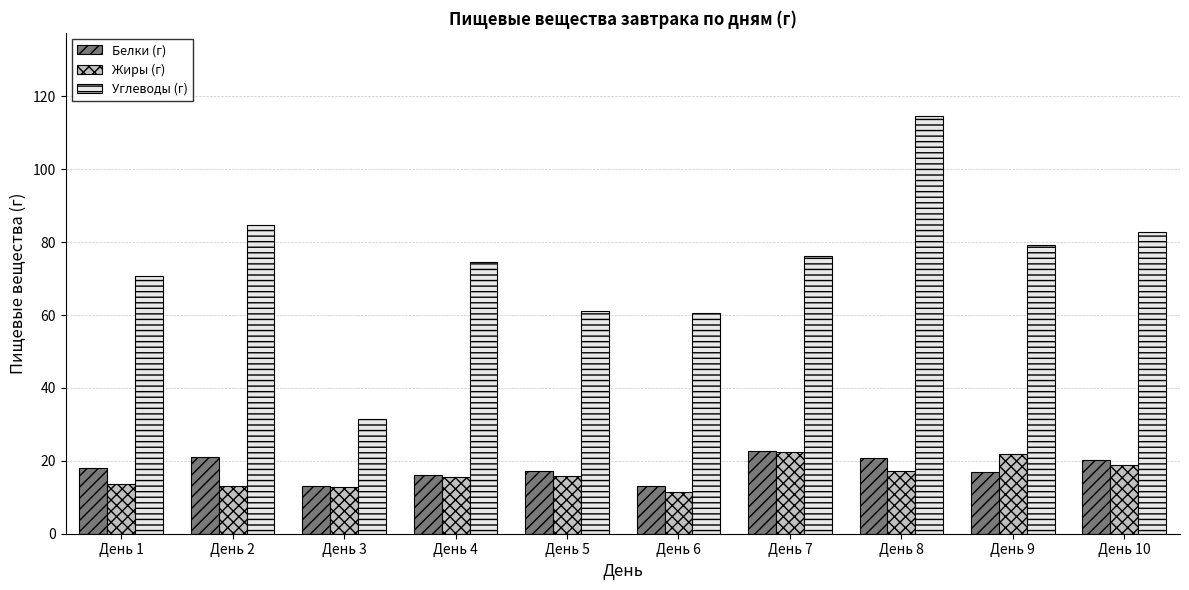

Which category has the highest value in the Углеводы (г) series?

День 8